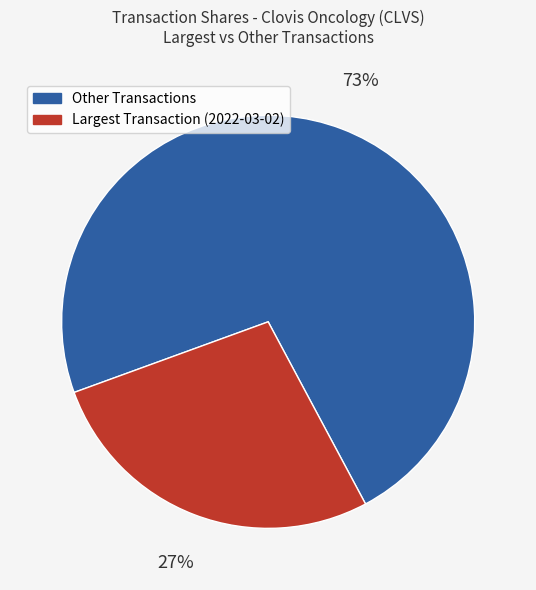

Which category accounts for the majority?

Other Transactions